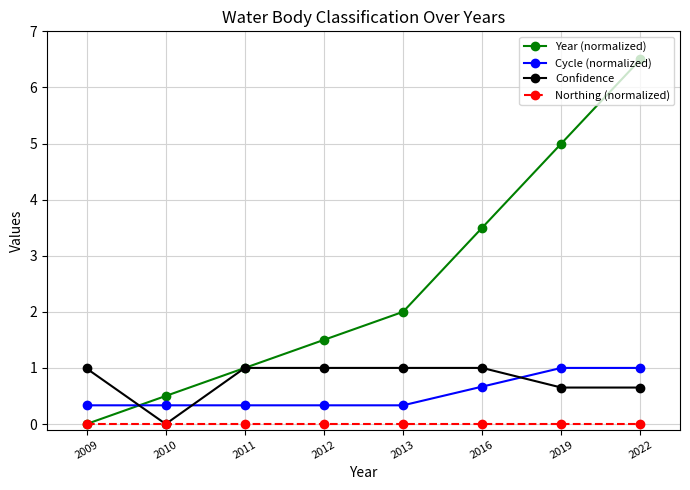

At which category does the chart reach its peak across all series?

2022